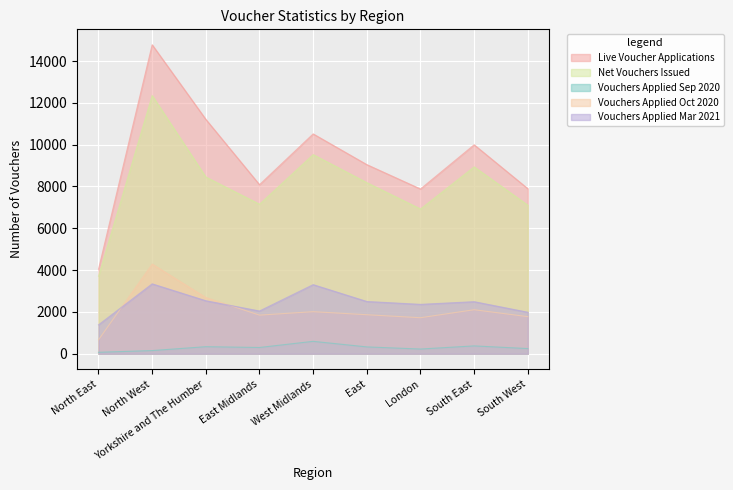

Which category has the lowest value in the Vouchers Applied Sep 2020 series?

North East